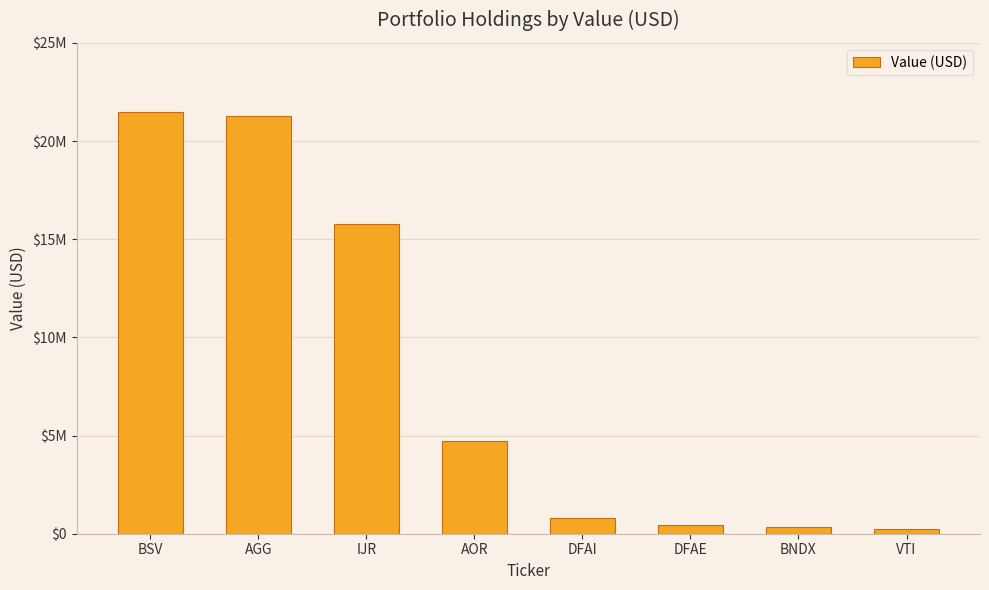

Rank the categories by value from lowest to highest.

VTI, BNDX, DFAE, DFAI, AOR, IJR, AGG, BSV